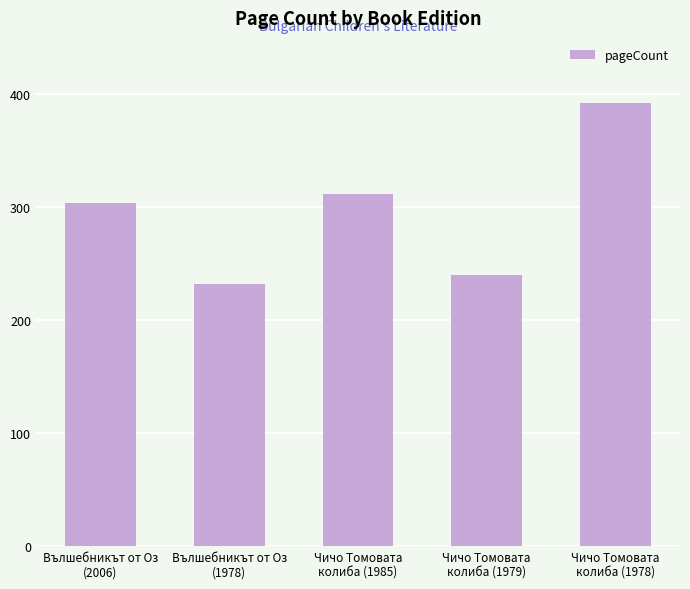

Approximately how many times larger is the value at Чичо Томовата
колиба (1978) compared to Чичо Томовата
колиба (1985)?

1.3